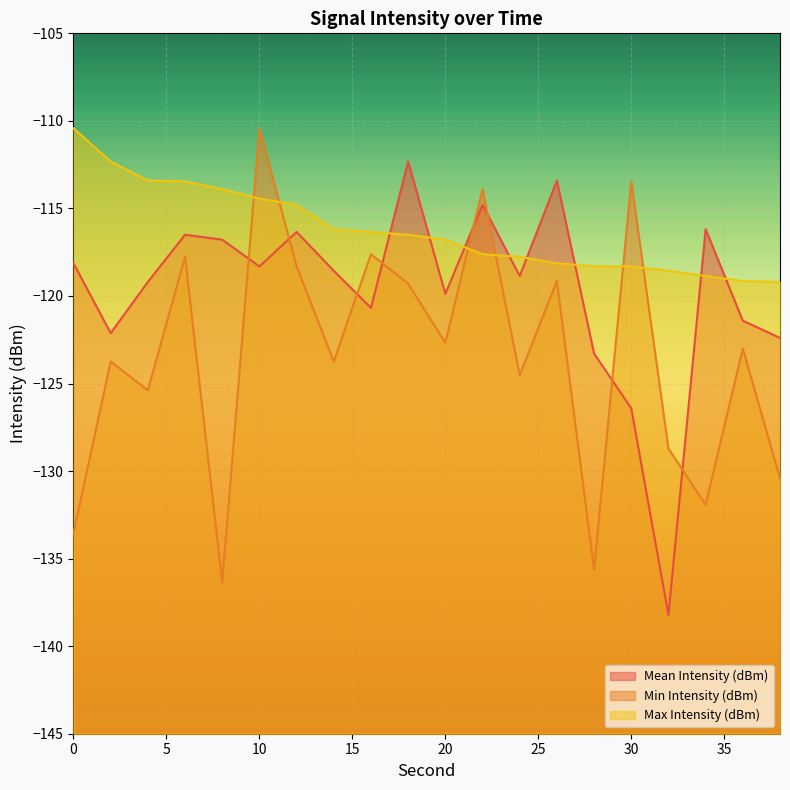

Where is the first local minimum for Mean Intensity (dBm)?

2